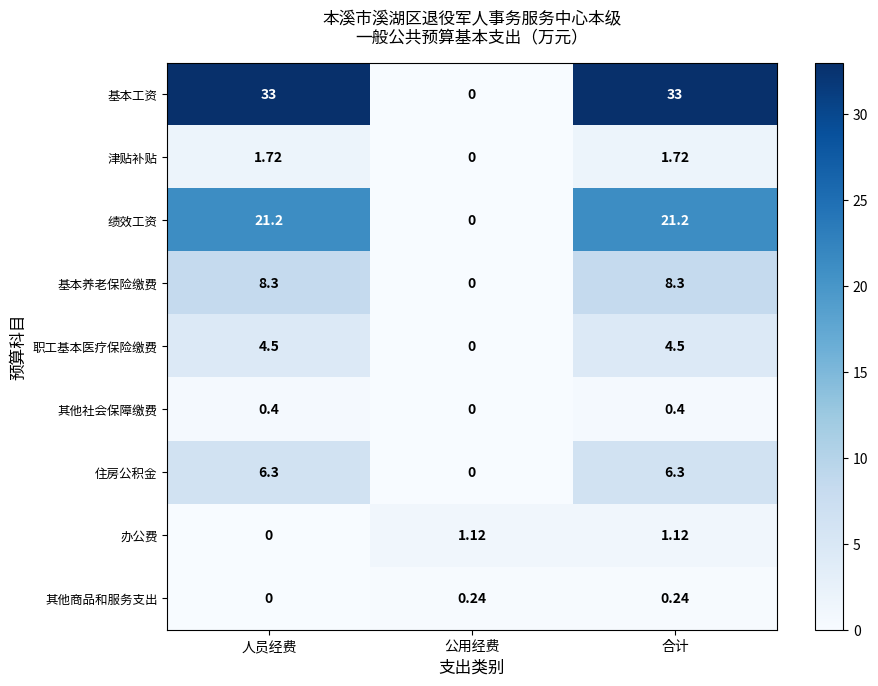

Where is 职工基本医疗保险缴费 nearest to the value 2?

公用经费